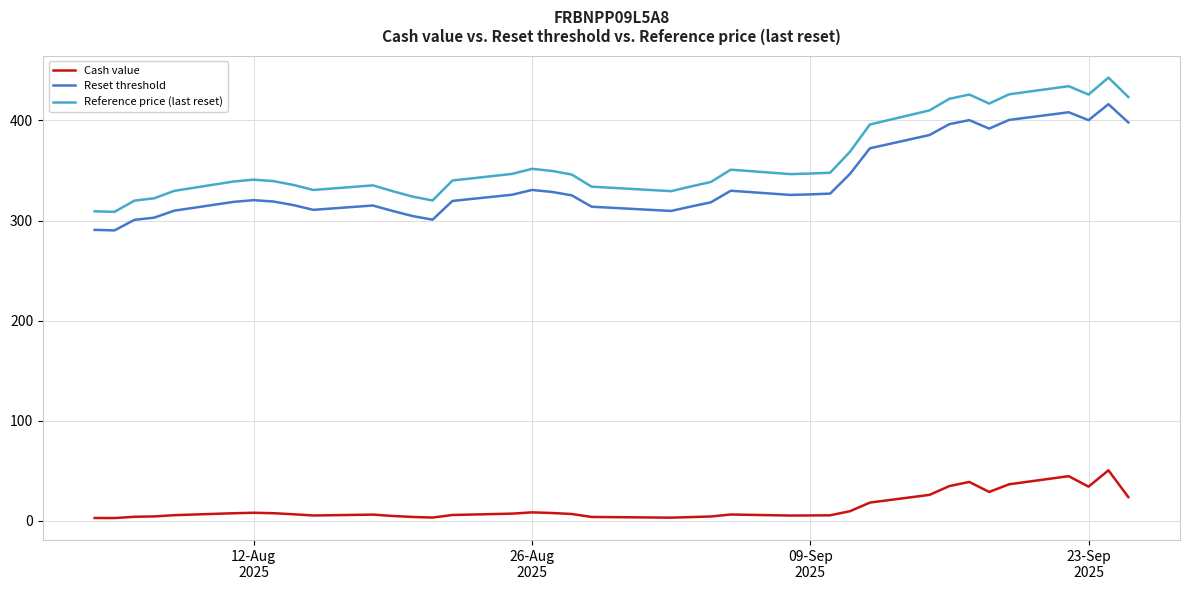

Which series has the largest total across all categories?

Reference price (last reset)